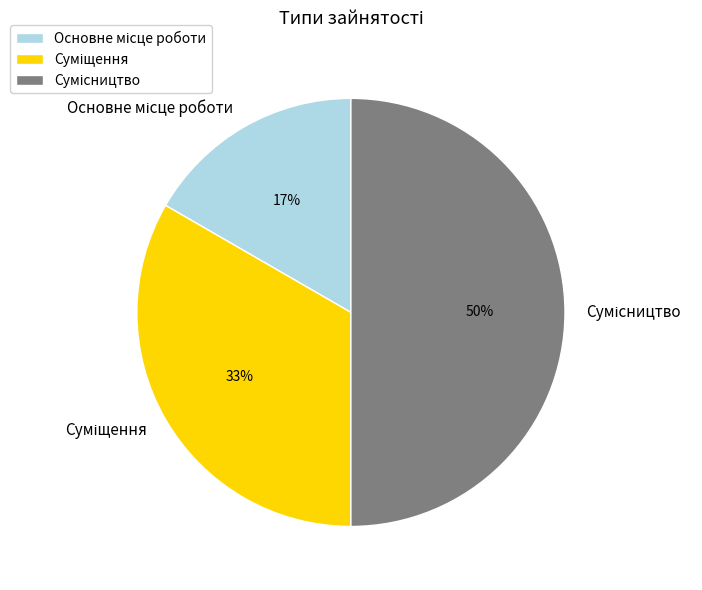

To the nearest percent, what is the average slice percentage?

33%